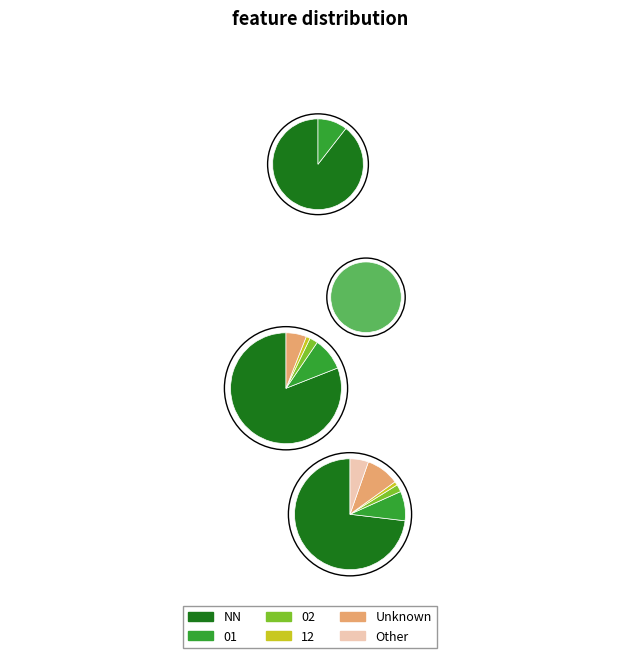

Which has a higher value, 12 or 02?

02